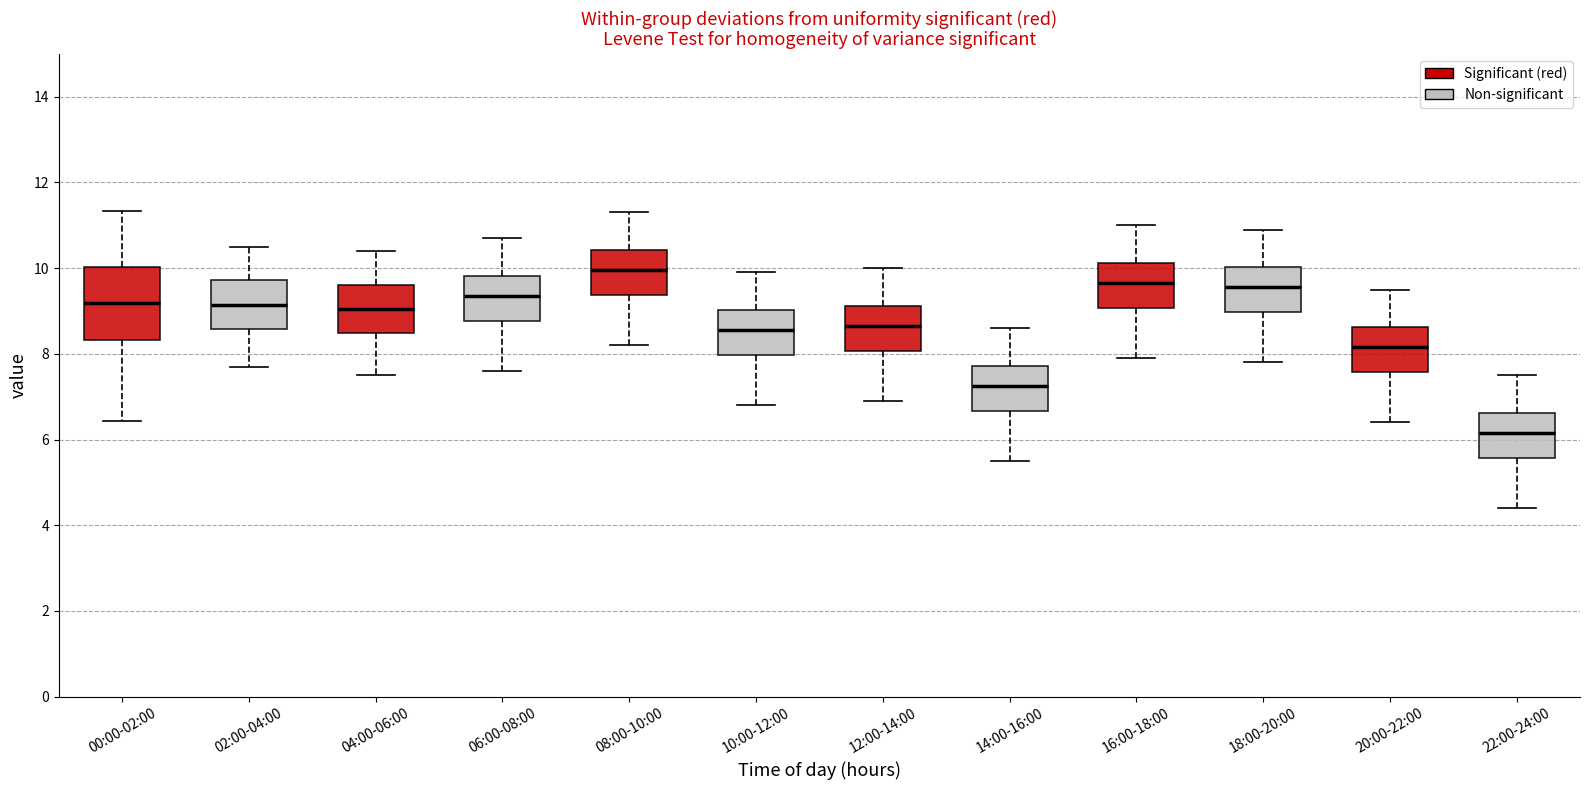

Reading left to right, read every box against the y-axis: the position of its median line, the range the box covers, and the ends of its whiskers. The values are not printed on the chart, so give them approximately, as read against the axis.

00:00-02:00: median 9.2, box 8.4 to 10.0, whiskers 6.4 to 11.4
02:00-04:00: median 9.2, box 8.6 to 9.8, whiskers 7.8 to 10.6
04:00-06:00: median 9.0, box 8.4 to 9.6, whiskers 7.6 to 10.4
06:00-08:00: median 9.4, box 8.8 to 9.8, whiskers 7.6 to 10.8
08:00-10:00: median 10.0, box 9.4 to 10.4, whiskers 8.2 to 11.4
10:00-12:00: median 8.6, box 8.0 to 9.0, whiskers 6.8 to 10.0
12:00-14:00: median 8.6, box 8.0 to 9.2, whiskers 7.0 to 10.0
14:00-16:00: median 7.2, box 6.6 to 7.8, whiskers 5.6 to 8.6
16:00-18:00: median 9.6, box 9.0 to 10.2, whiskers 8.0 to 11.0
18:00-20:00: median 9.6, box 9.0 to 10.0, whiskers 7.8 to 11.0
20:00-22:00: median 8.2, box 7.6 to 8.6, whiskers 6.4 to 9.6
22:00-24:00: median 6.2, box 5.6 to 6.6, whiskers 4.4 to 7.6